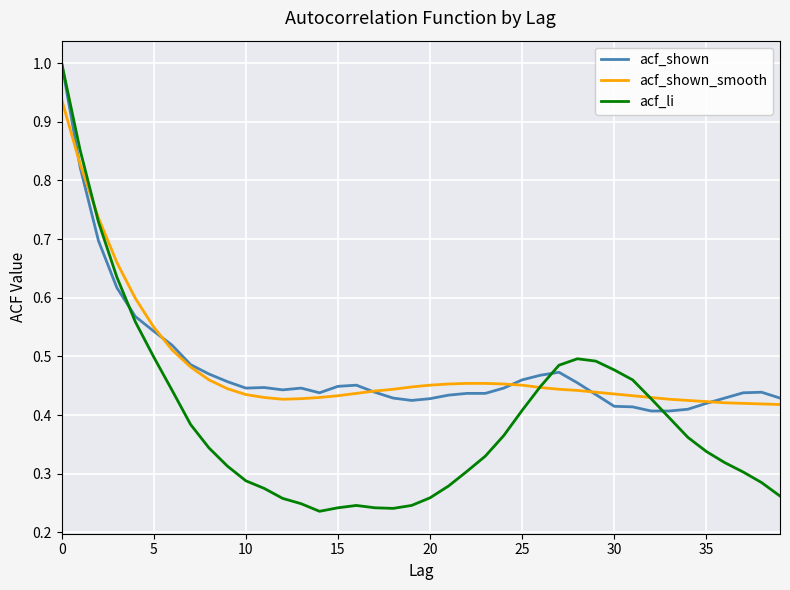

Which series has the widest spread of values?

acf_li